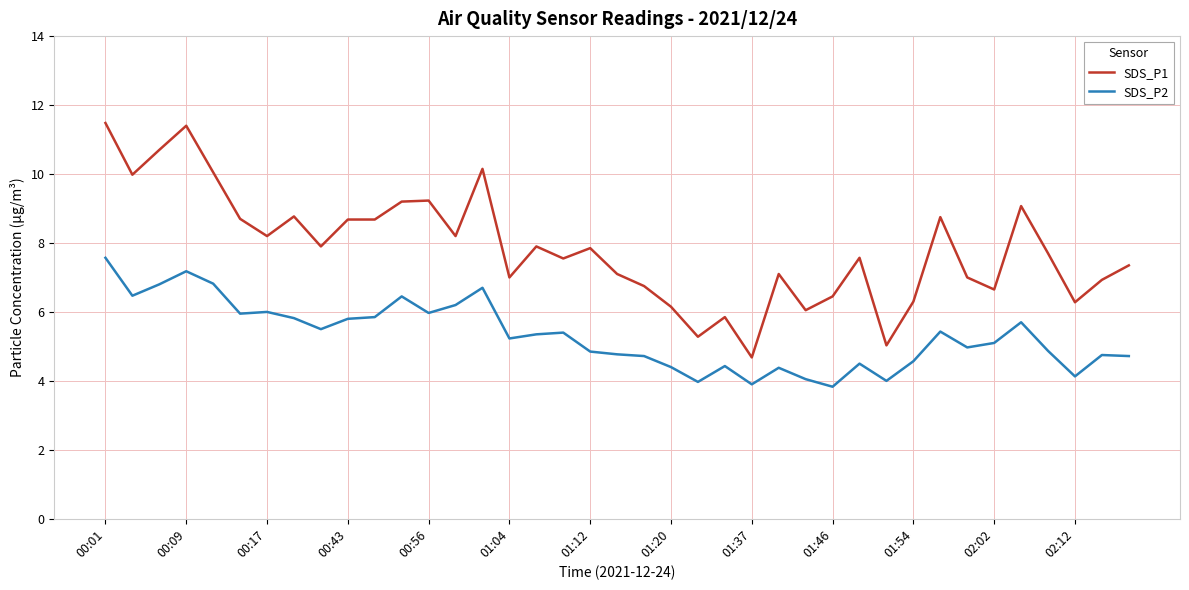

Rank the series by their average value, from lowest to highest.

SDS_P2, SDS_P1